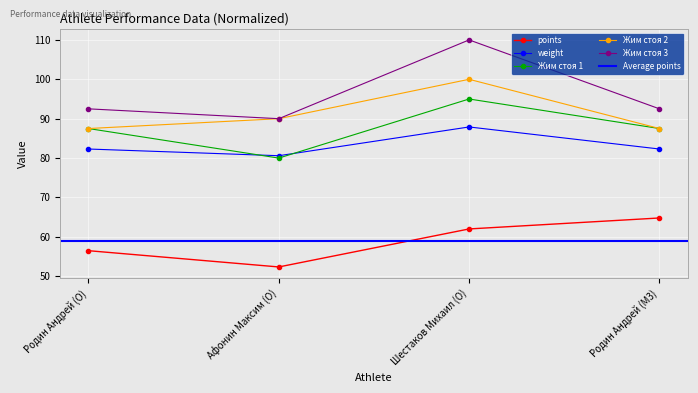

Which category has the lowest value in the Жим стоя 2 series?

Родин Андрей (O)